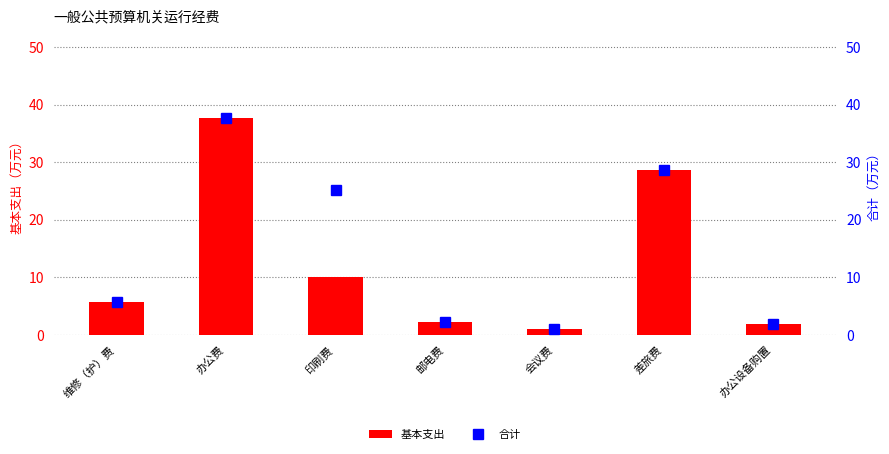

How many categories are shown in the chart?

7